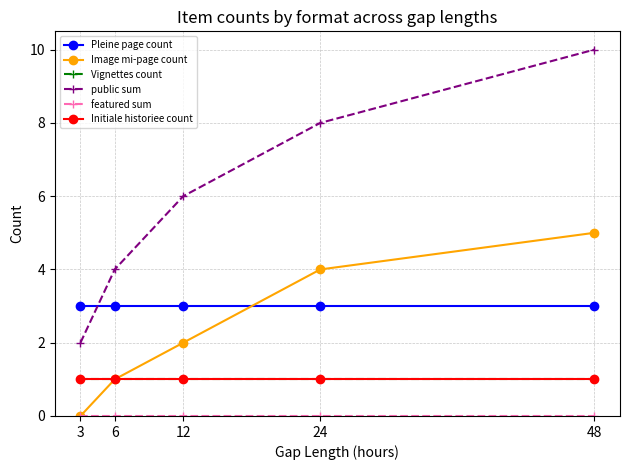

What is the value of the Vignettes count point at the 3rd from the left?

1